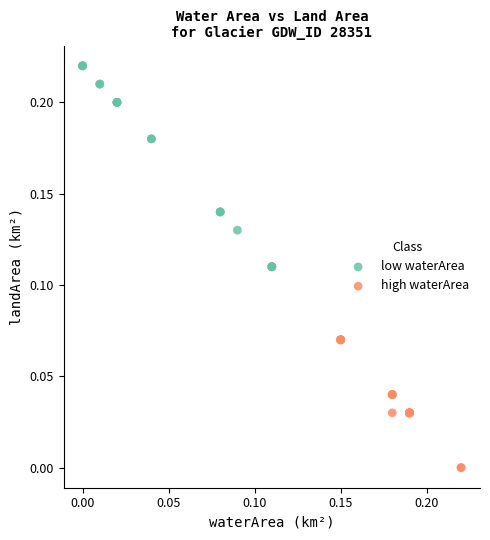

Which series reaches the minimum Y coordinate?

high waterArea